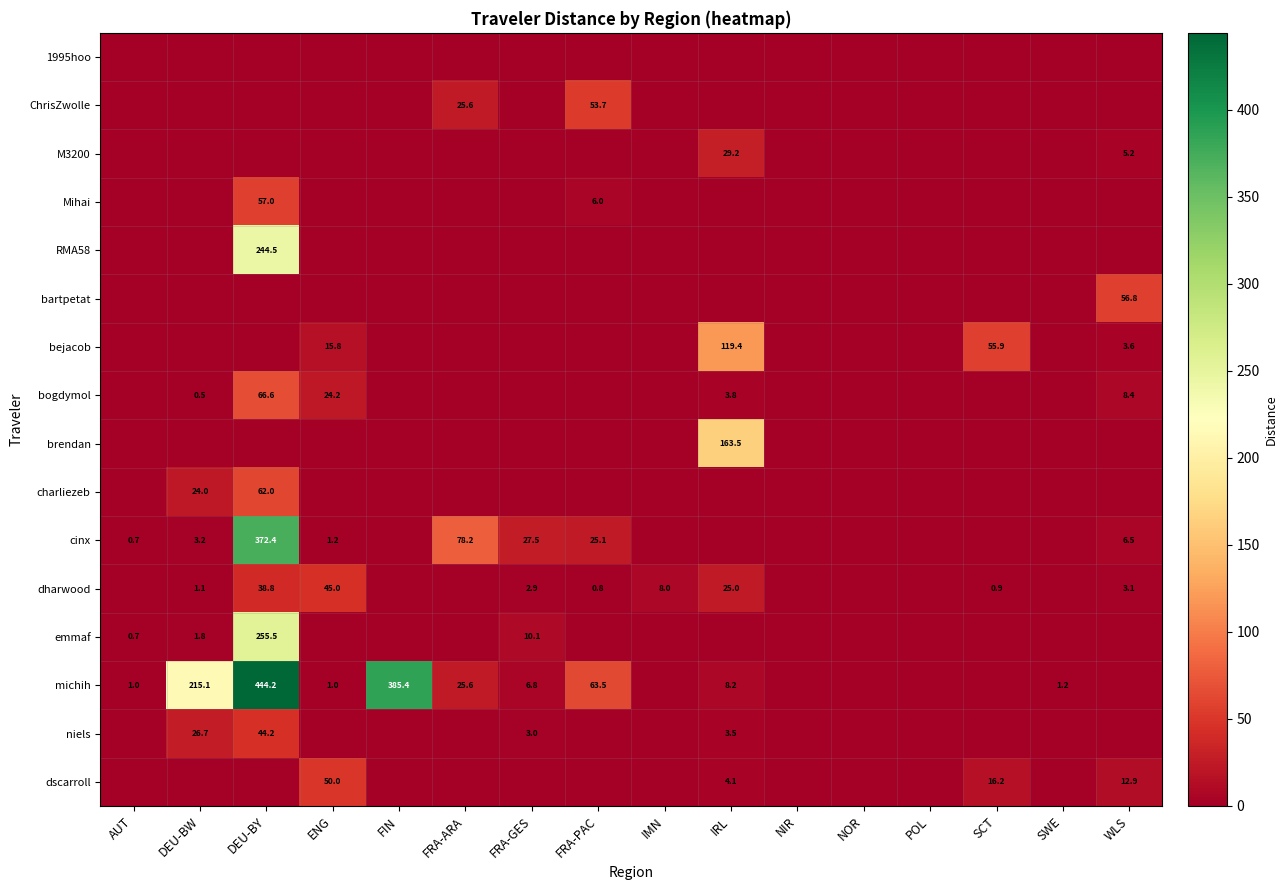

Count the number of categories in the chart.

16